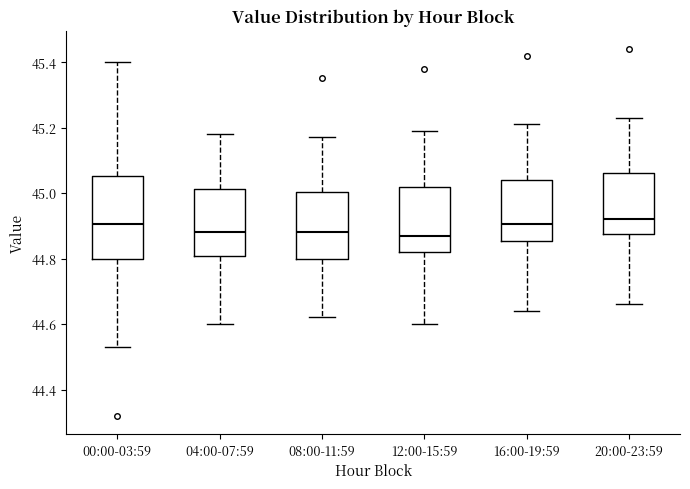

Comparing the boxes themselves (not the whiskers), which one is the tallest?

00:00-03:59